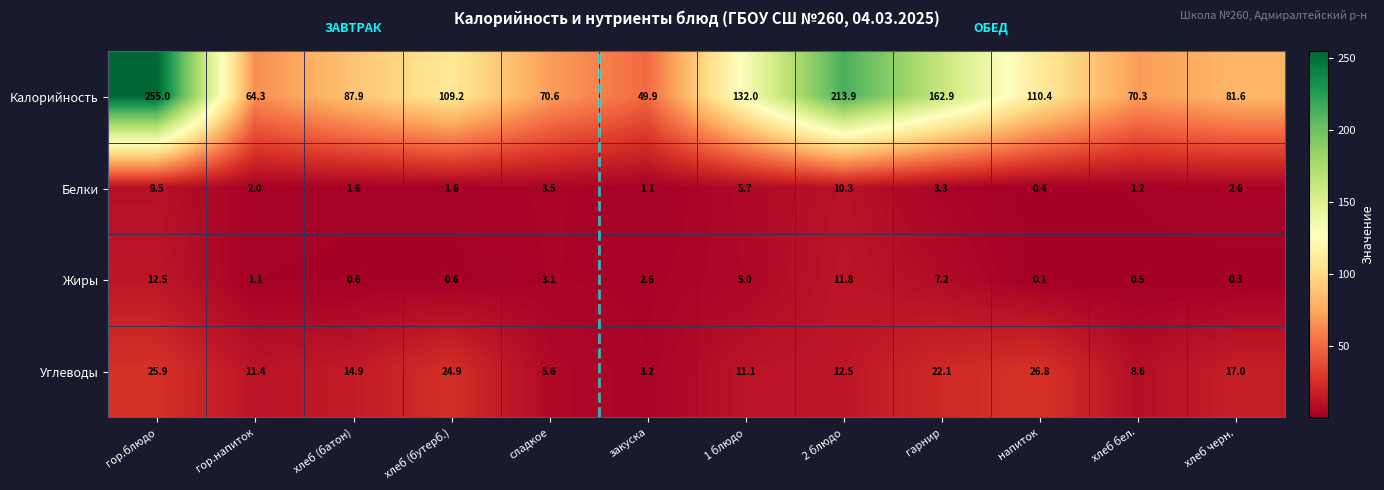

Rank the series at 2 блюдо from lowest to highest value.

Белки, Жиры, Углеводы, Калорийность